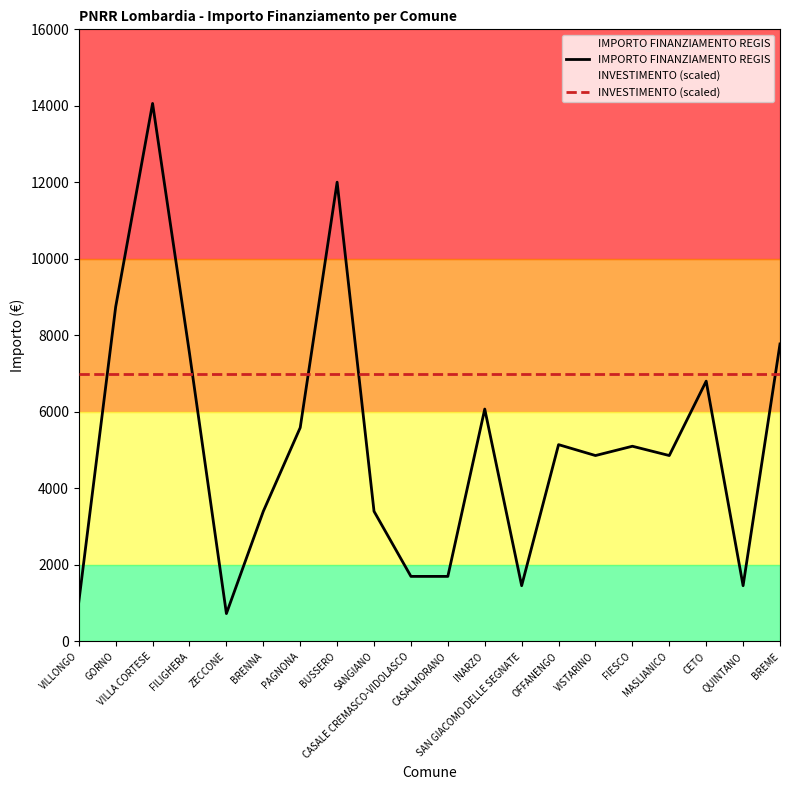

True or false: IMPORTO FINANZIAMENTO REGIS and INVESTIMENTO (scaled) intersect in this chart.

True